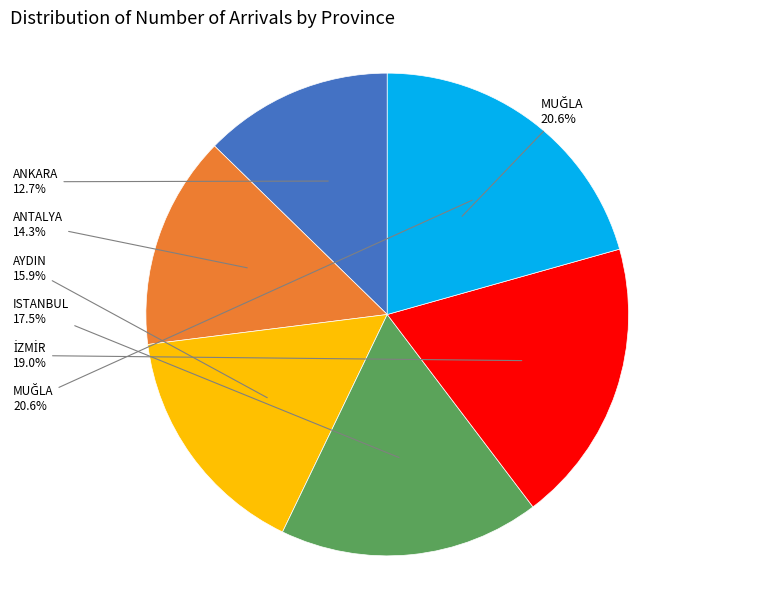

Combined, what portion of the pie is ANKARA and ANTALYA?

27.0%